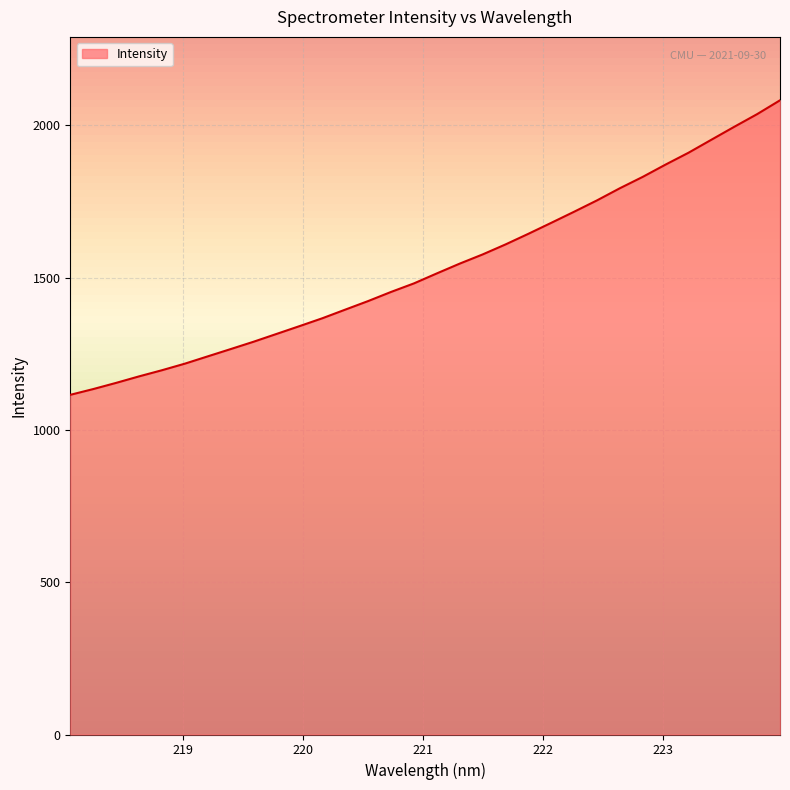

What is the minimum value shown in the chart?

1115.4